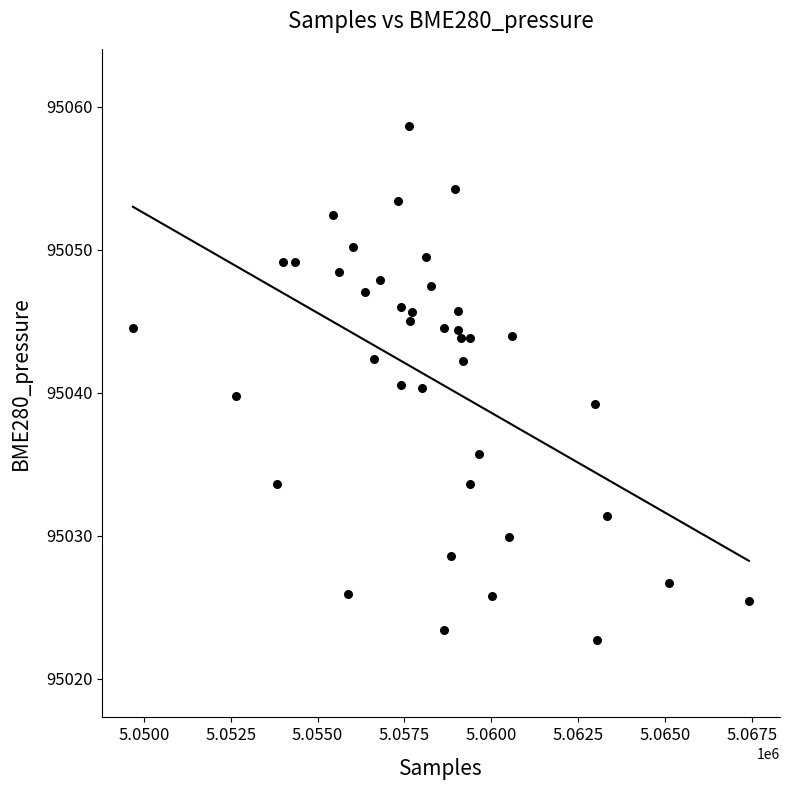

What is the range of X values (max minus min)?

17719.0